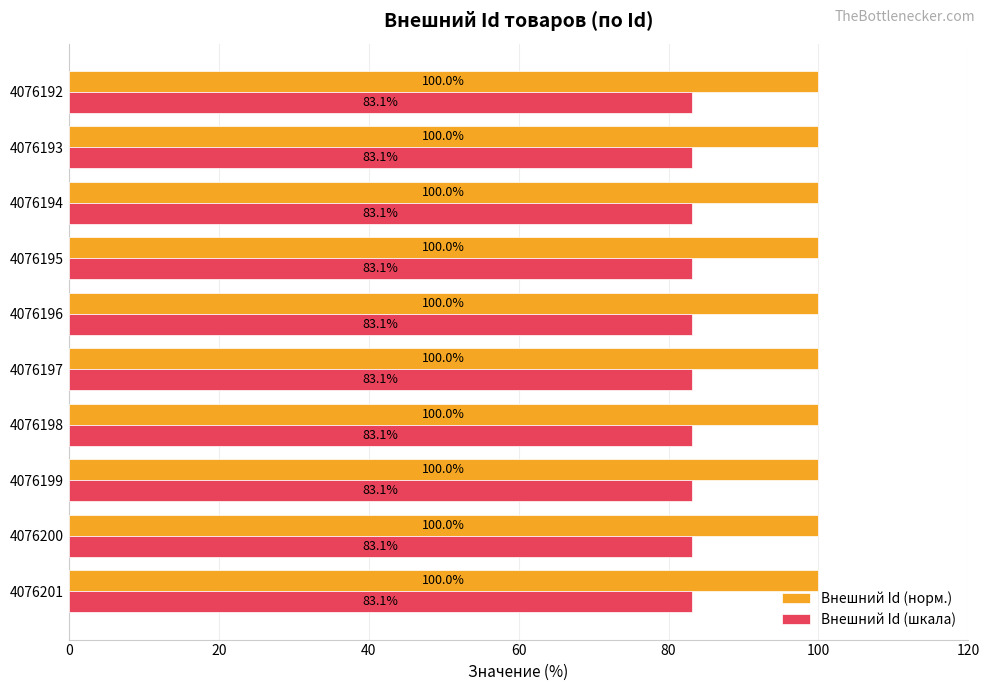

Count the number of categories in the chart.

10